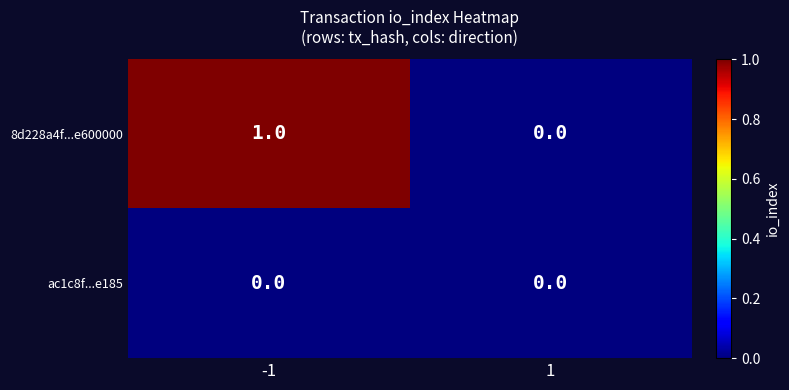

Which series has the widest spread of values?

8d228a4f...e600000